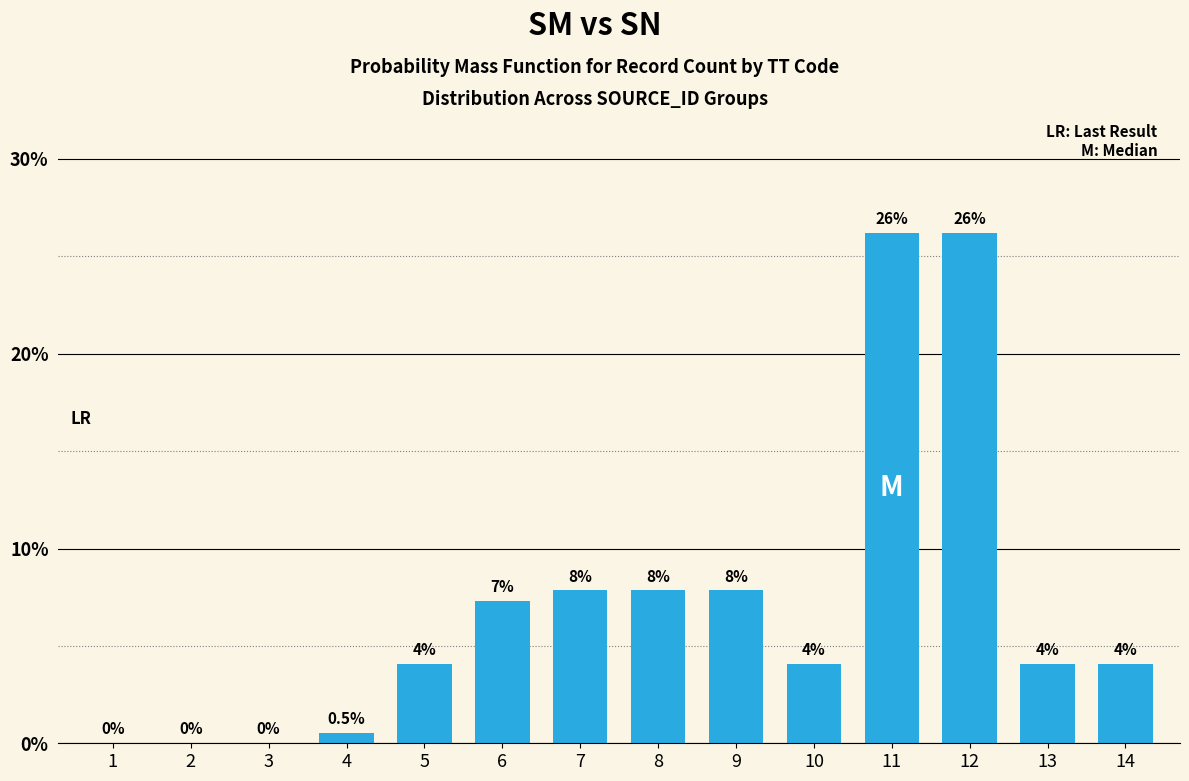

What is the approximate value at 8?

7.8